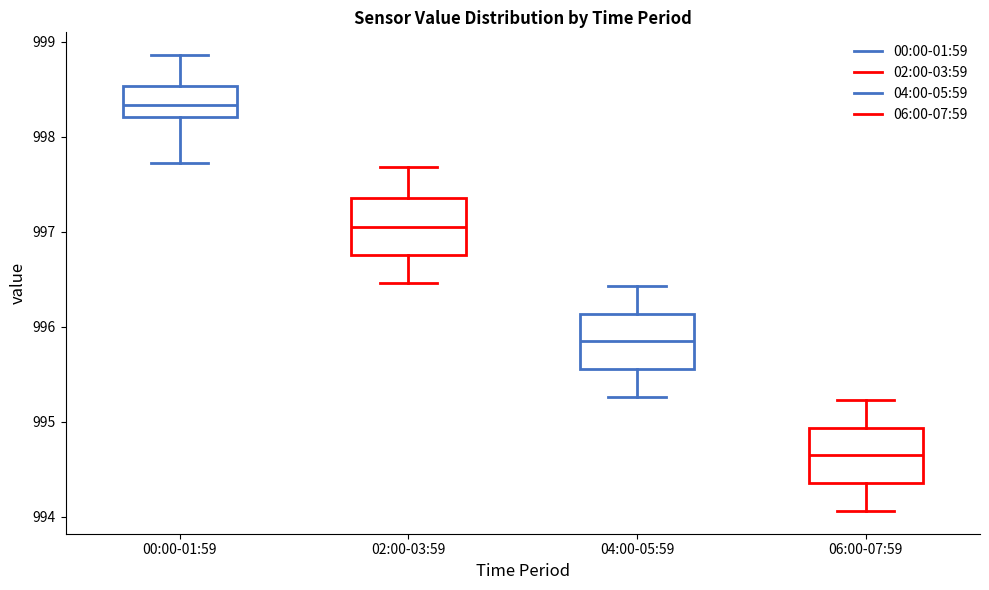

Which box's median line is the highest?

00:00-01:59